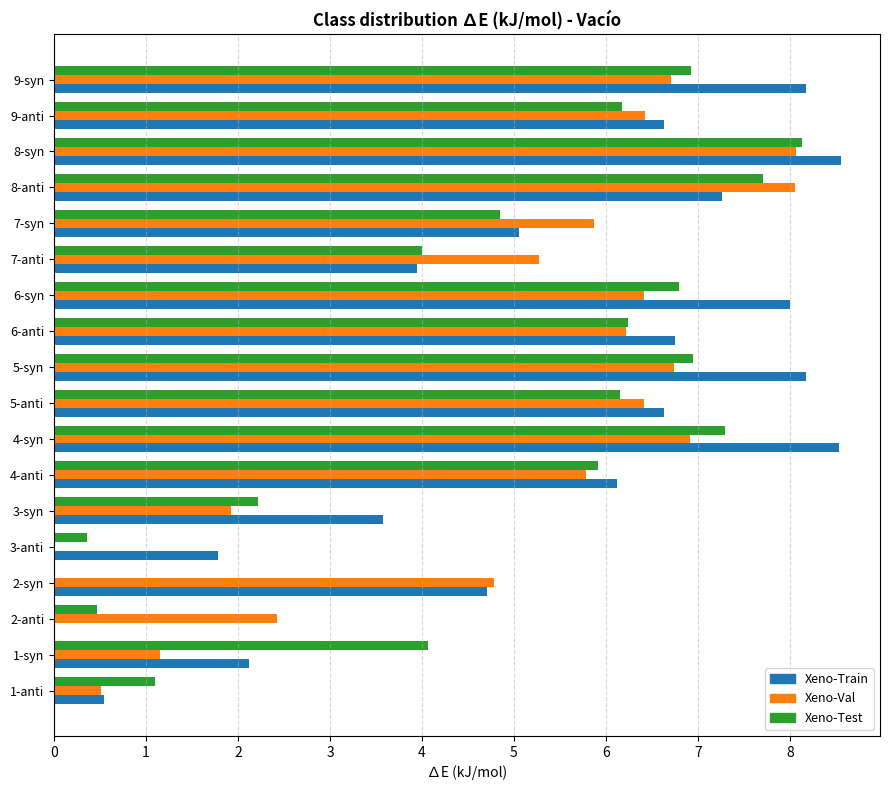

Which series has the widest spread of values?

Xeno-Train